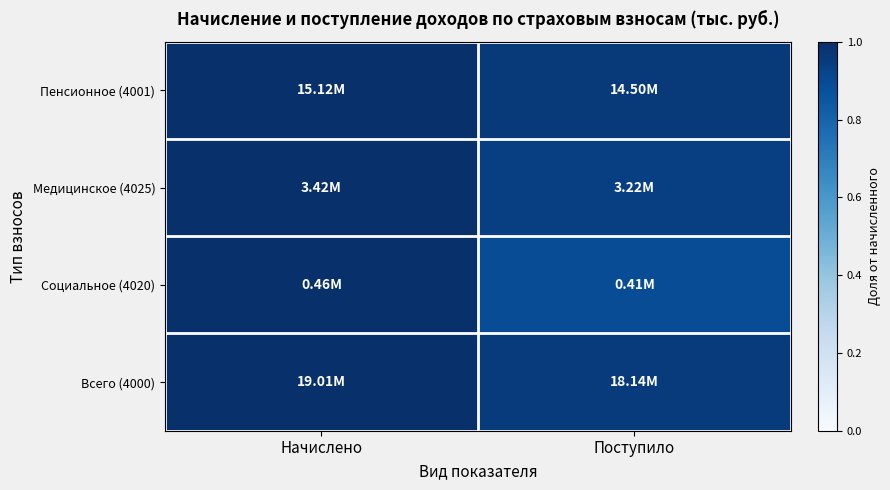

Reading right to left, transcribe all the data shown in this chart.

Пенсионное (4001): Поступило=1.0	Начислено=1.0
Медицинское (4025): Поступило=0.9	Начислено=1.0
Социальное (4020): Поступило=0.9	Начислено=1.0
Всего (4000): Поступило=1.0	Начислено=1.0